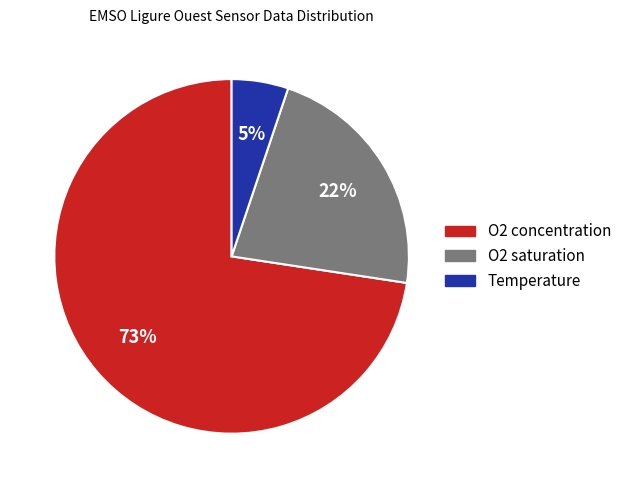

True or false: O2 concentration accounts for 73% of the total.

True